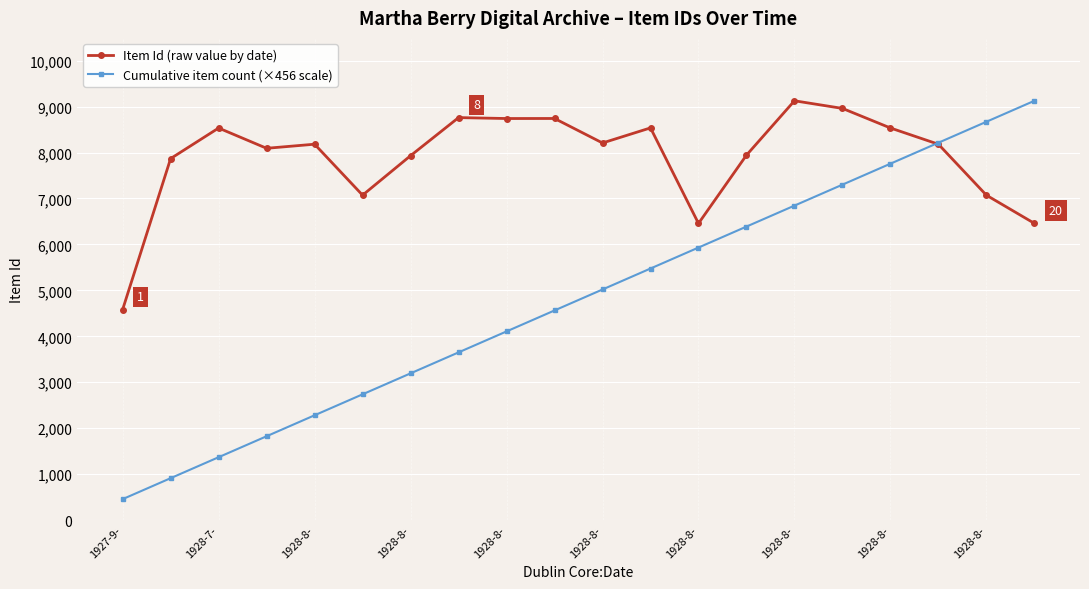

Rank the series by their average value, from highest to lowest.

Item Id (raw value by date), Cumulative item count (×456 scale)